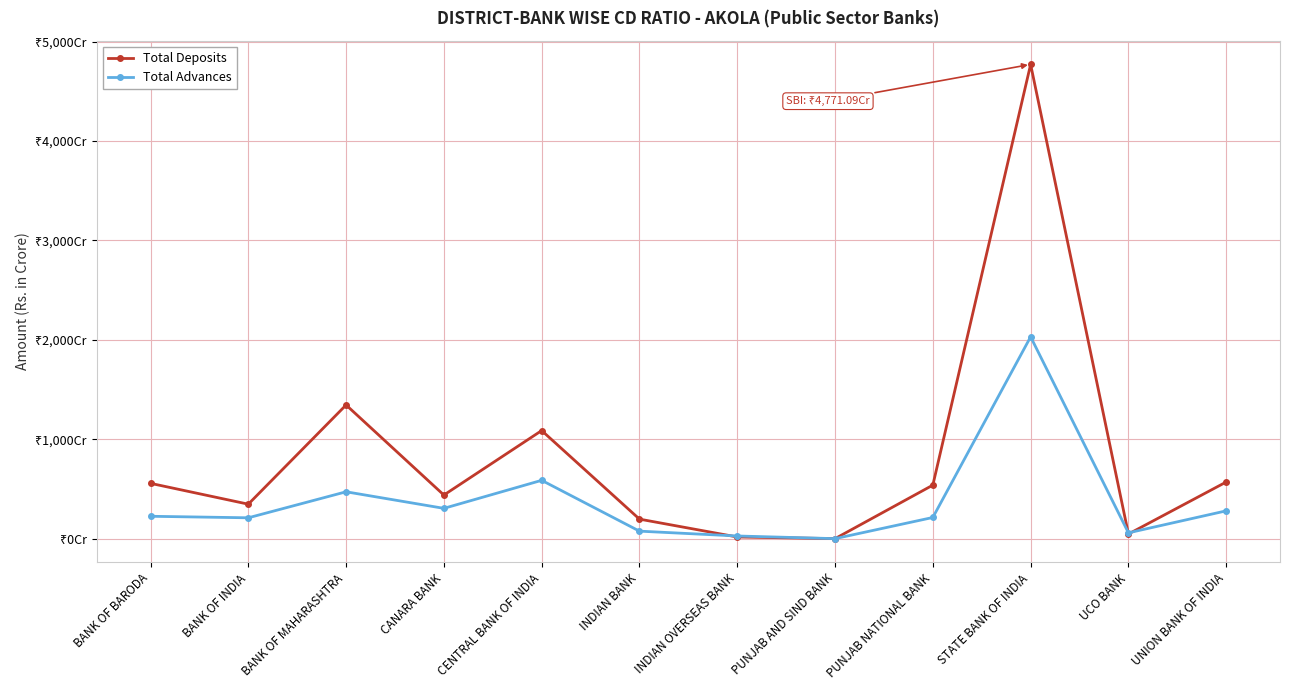

What are all the series names shown in the legend?

Total Deposits, Total Advances